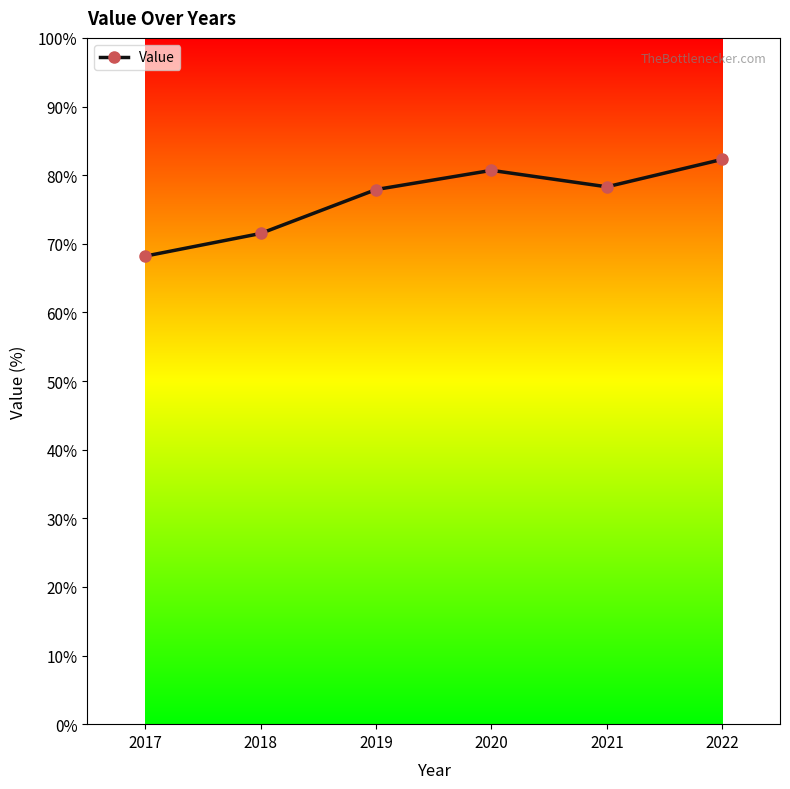

The value at 2020 is 80.7. True or false?

True